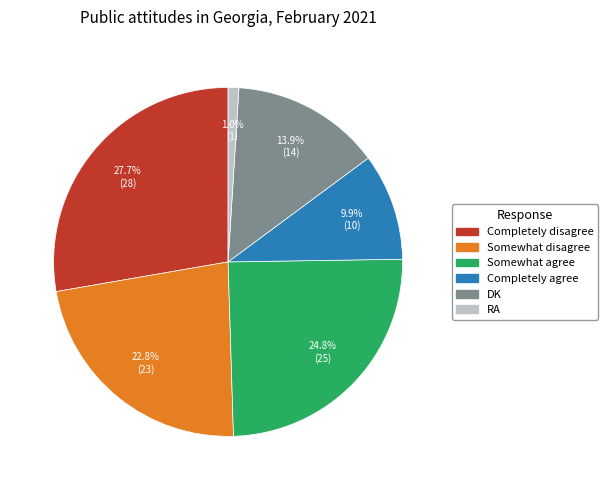

Which category has the biggest portion of the pie?

Completely disagree